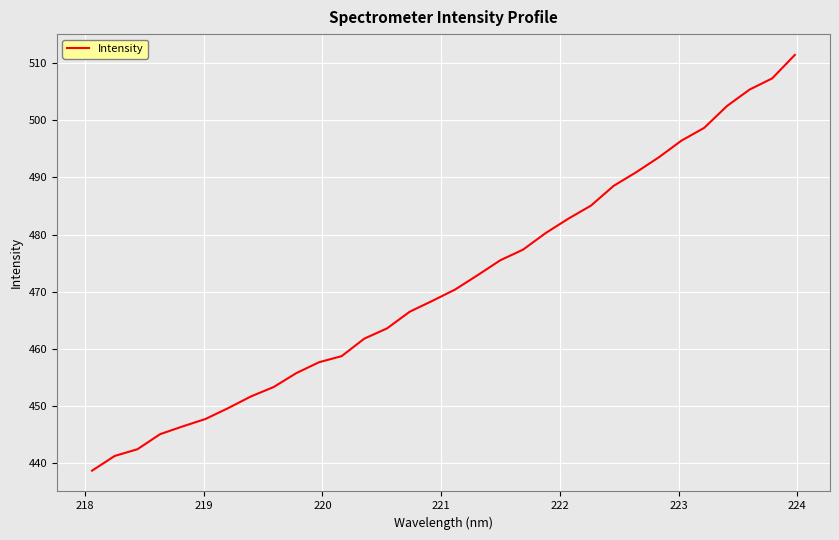

Is this an area chart (filled region under the line)?

No